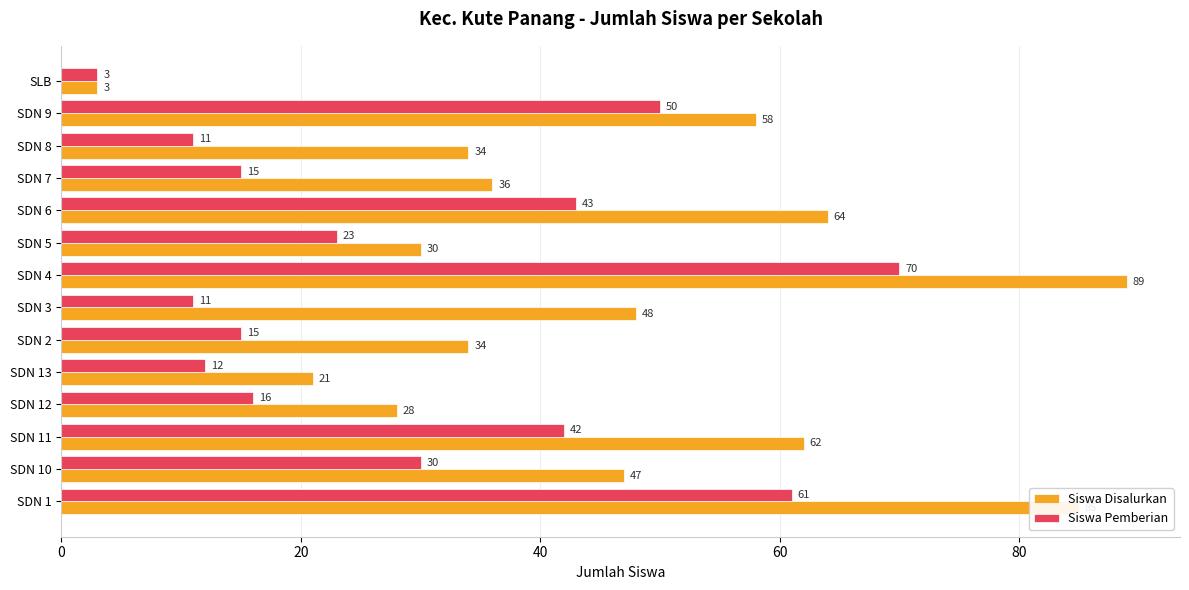

List the series in order of their peak value, highest first.

Siswa Disalurkan, Siswa Pemberian